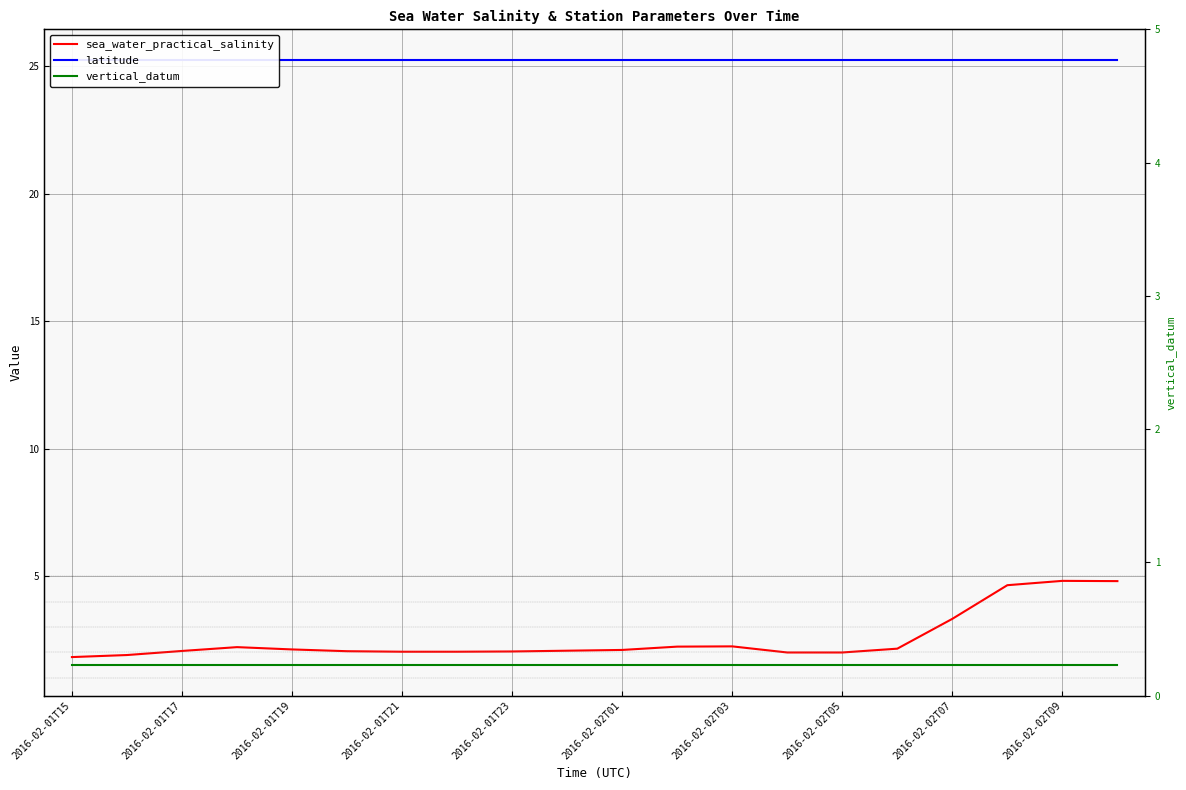

True or false: latitude and vertical_datum intersect in this chart.

False